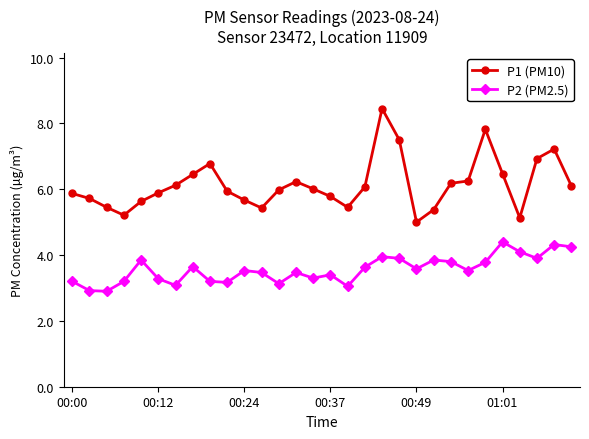

Which series has the largest total across all categories?

P1 (PM10)